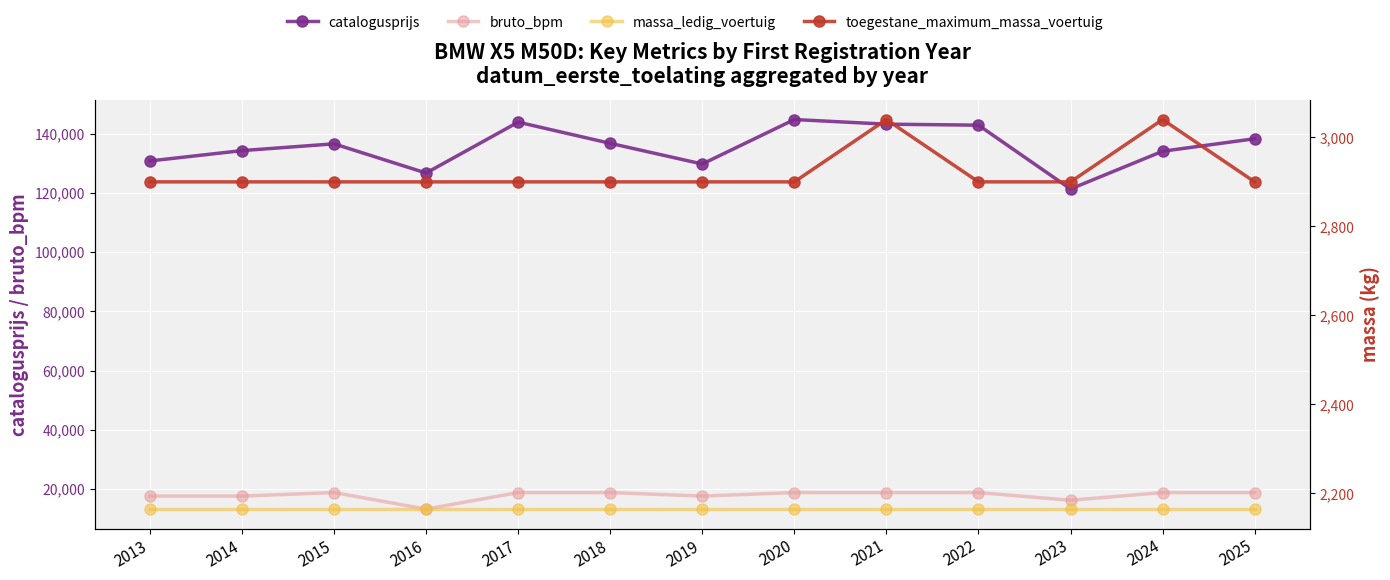

What is the sum of all bruto_bpm values?

233701